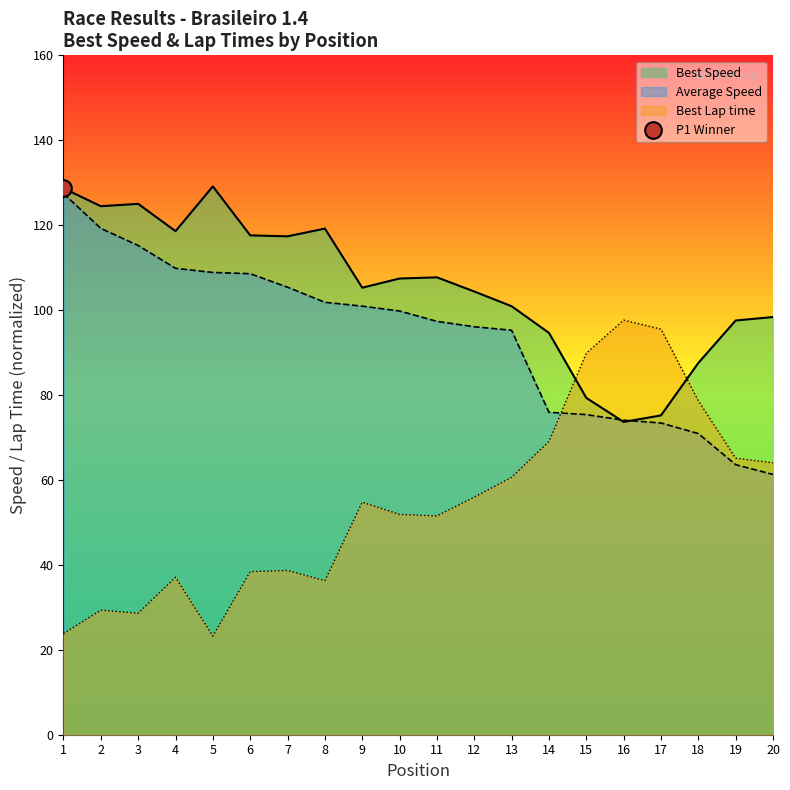

Which series has the widest spread of values?

Best Lap time